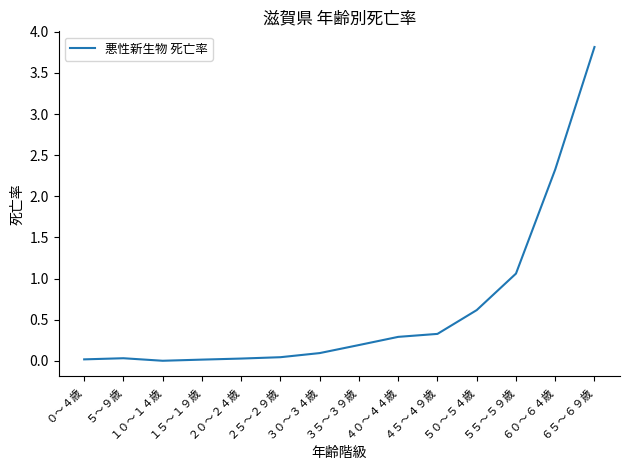

How many lines are shown in the chart?

1